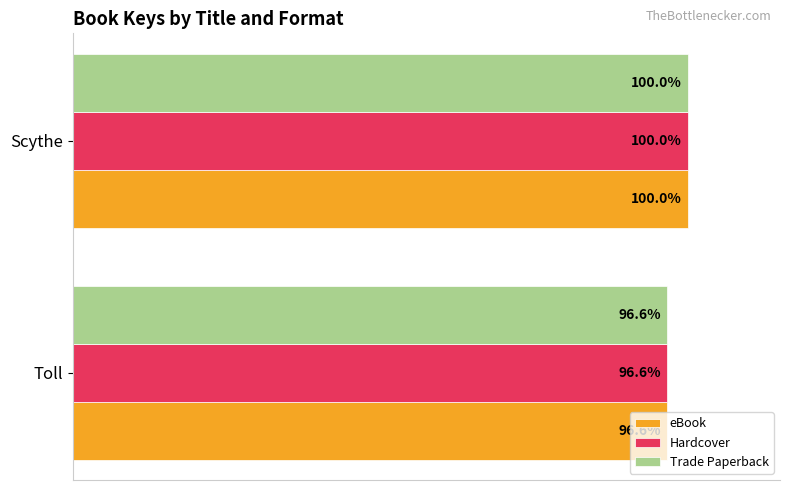

At which category is the sum across all series the highest?

Scythe